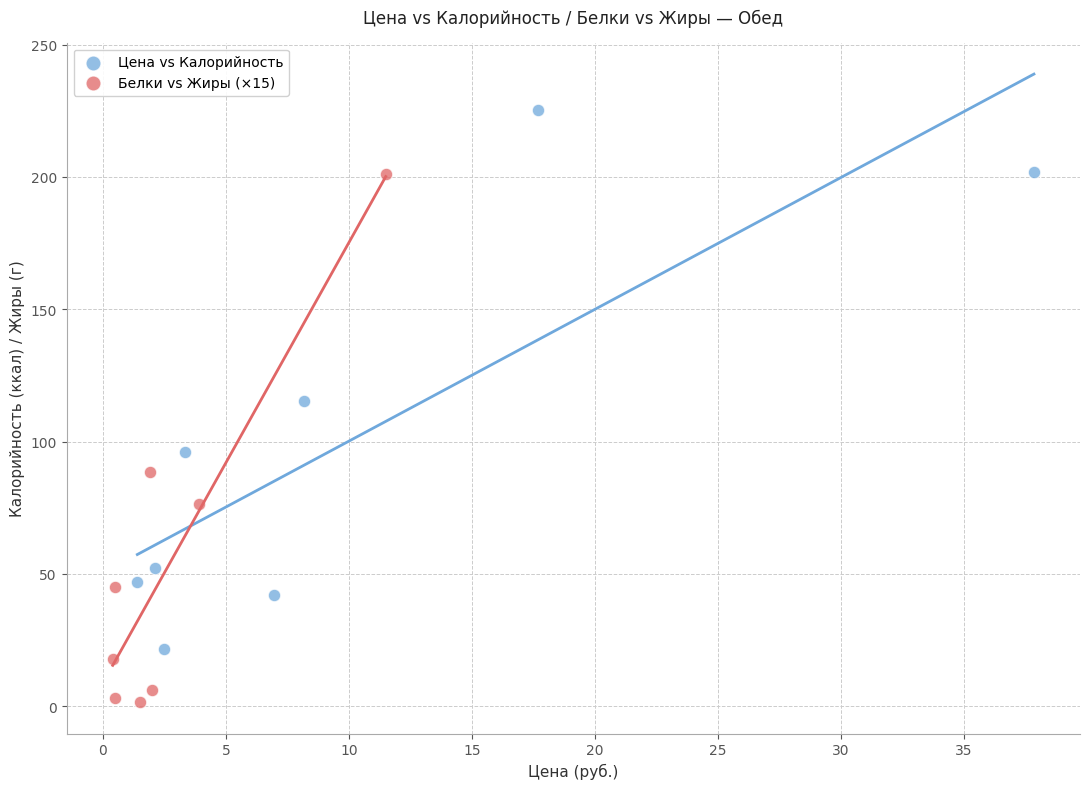

Which series reaches the minimum Y coordinate?

Белки vs Жиры (×15)